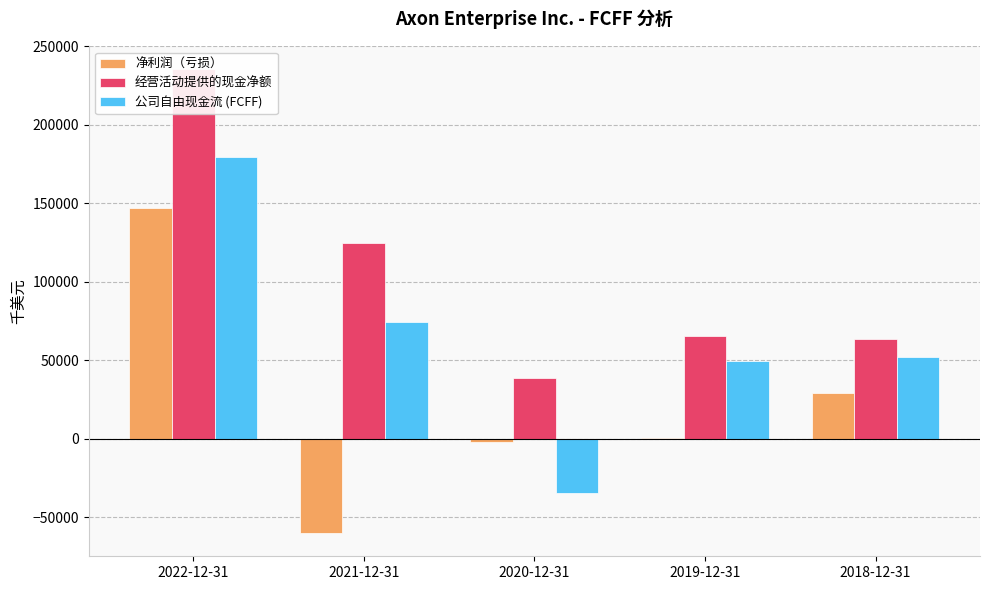

What is the sum of all 经营活动提供的现金净额 values?

527884